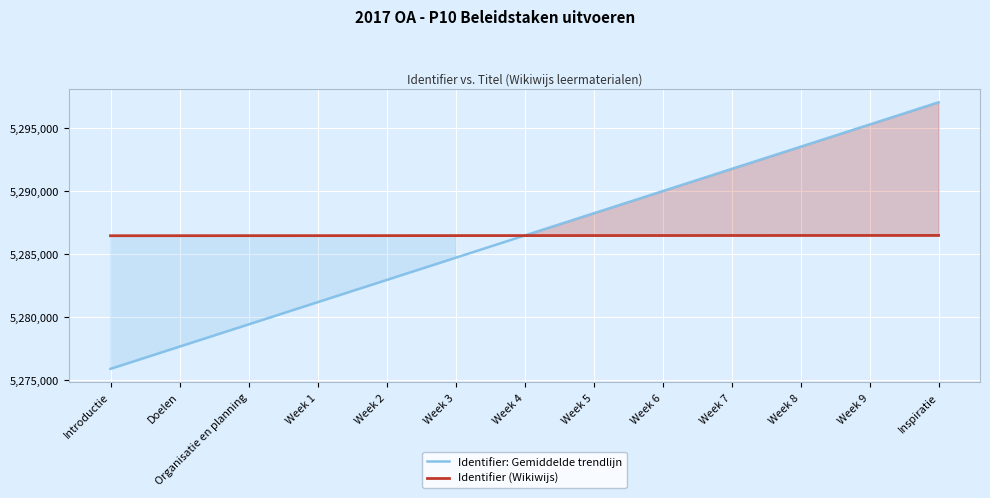

True or false: Identifier: Gemiddelde trendlijn has more than 1 points higher than both neighbors.

False